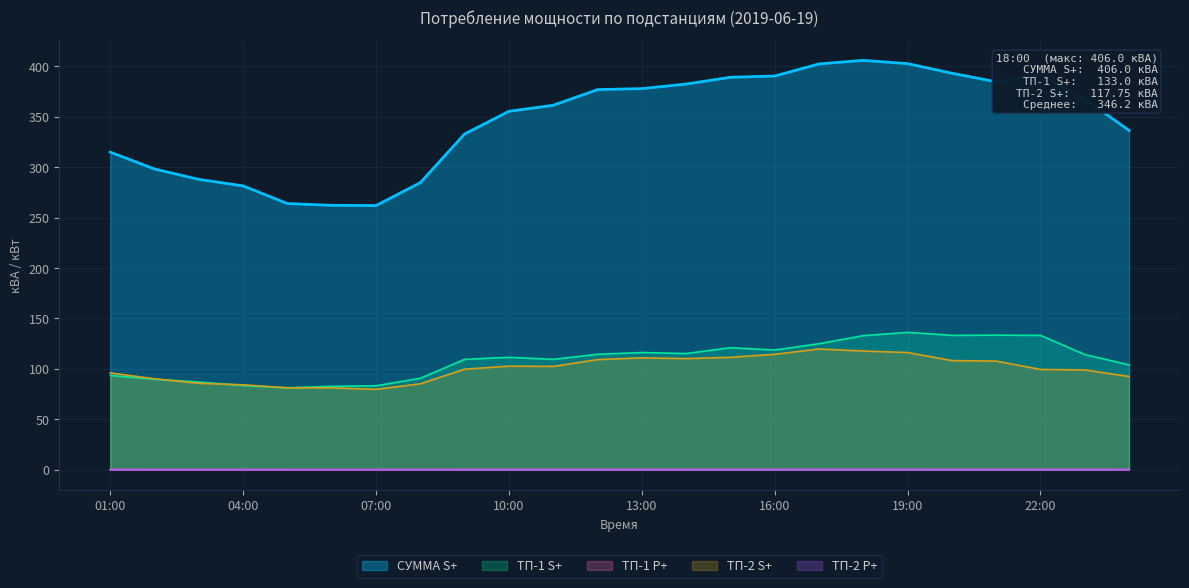

At how many categories does at least one series exceed 393?

4